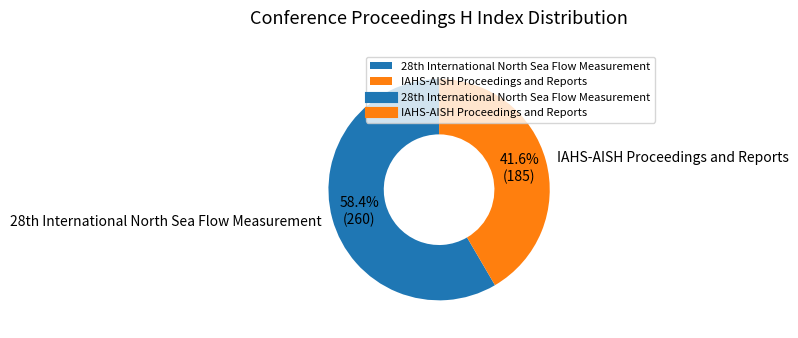

How many slices are in this pie chart?

2